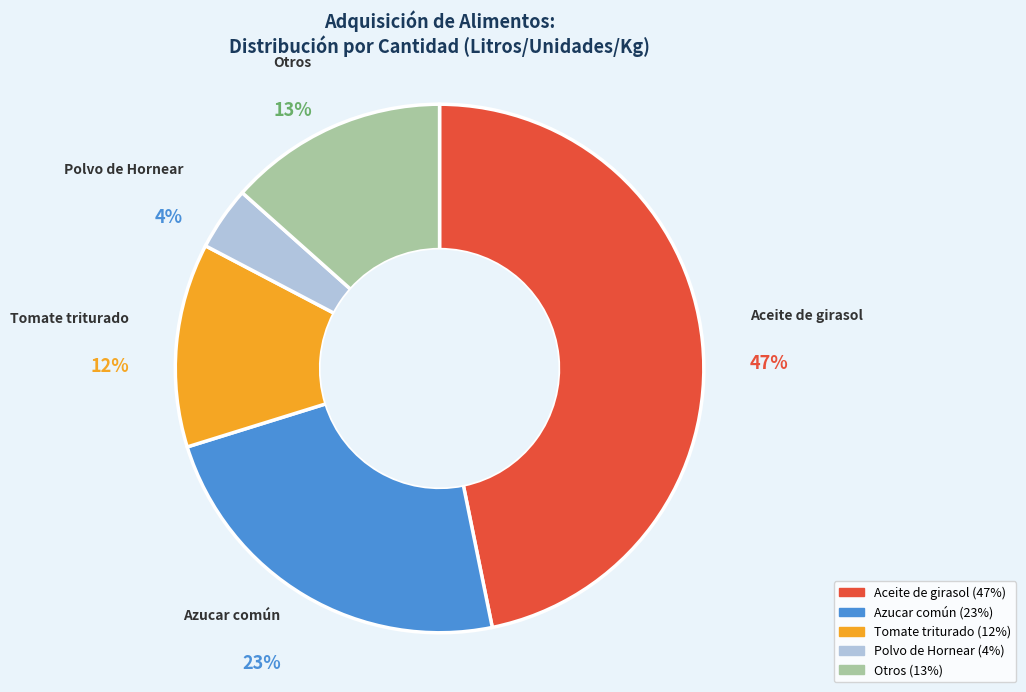

To the nearest percent, what is the difference between the largest and smallest slice percentages?

43%